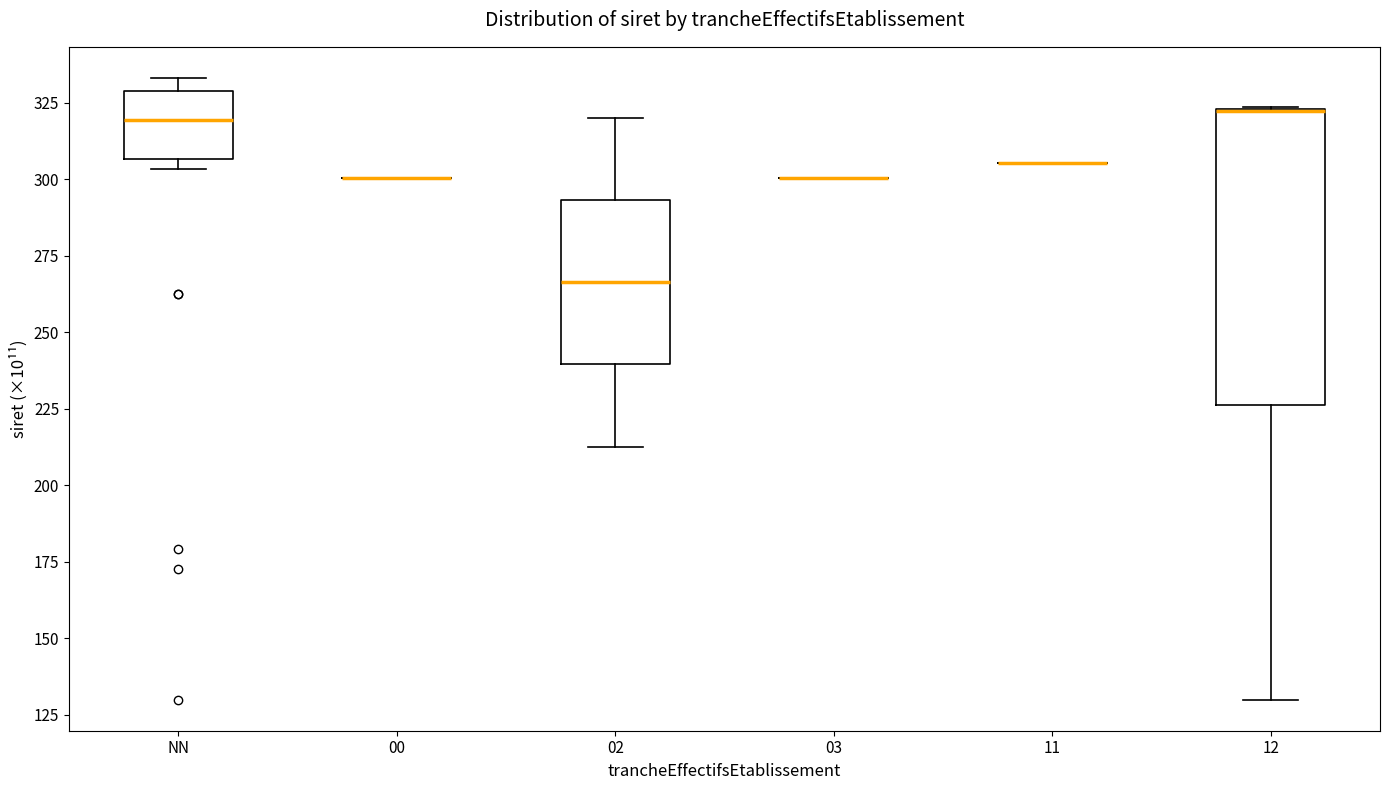

Reading left to right, read every box against the y-axis: the position of its median line, the range the box covers, and the ends of its whiskers. The values are not printed on the chart, so give them approximately, as read against the axis.

NN: median 320, box 305 to 330, whiskers 305 (just below the box's lower edge) to 335
00: box collapsed to a line at 300, whiskers 300 to 300
02: median 265, box 240 to 295, whiskers 215 to 320
03: box collapsed to a line at 300, whiskers 300 to 300
11: box collapsed to a line at 305, whiskers 305 to 305
12: median 320 (drawn on the box's upper edge), box 225 to 325, whiskers 130 to 325